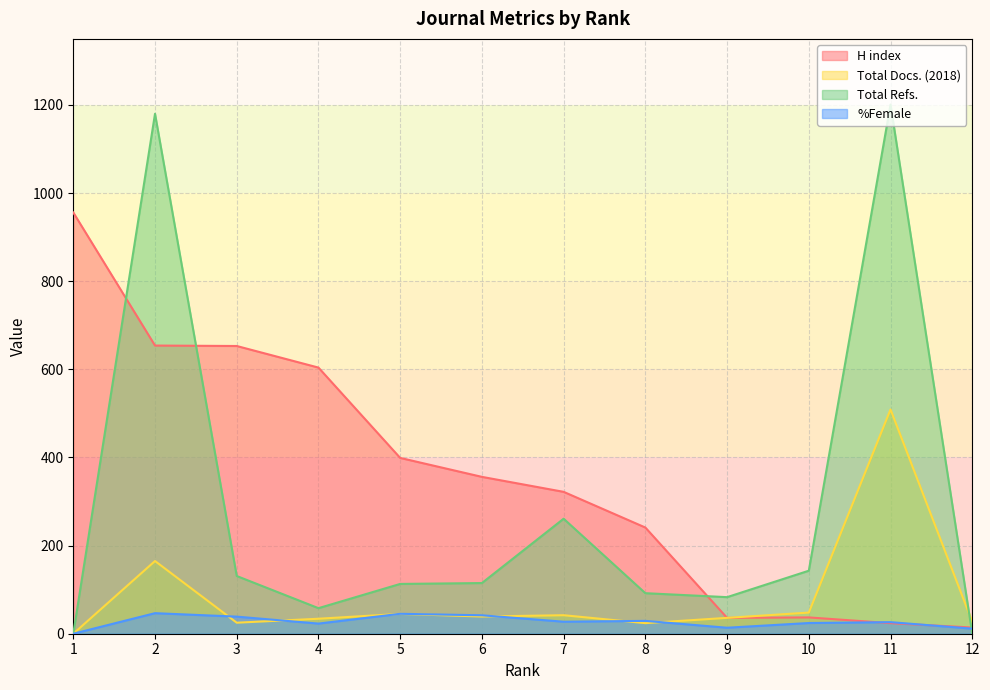

In Total Docs. (2018), how many points are higher than both neighbors (excluding endpoints)?

4